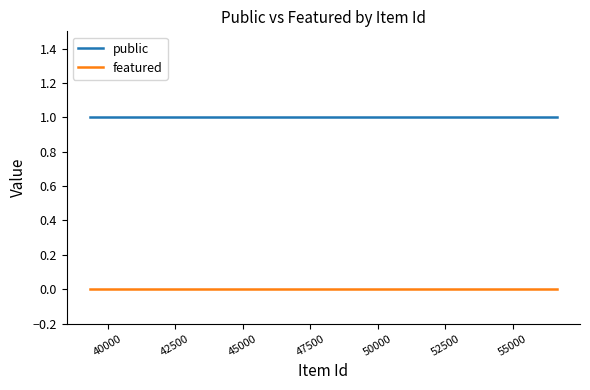

Which series has the largest total across all categories?

public